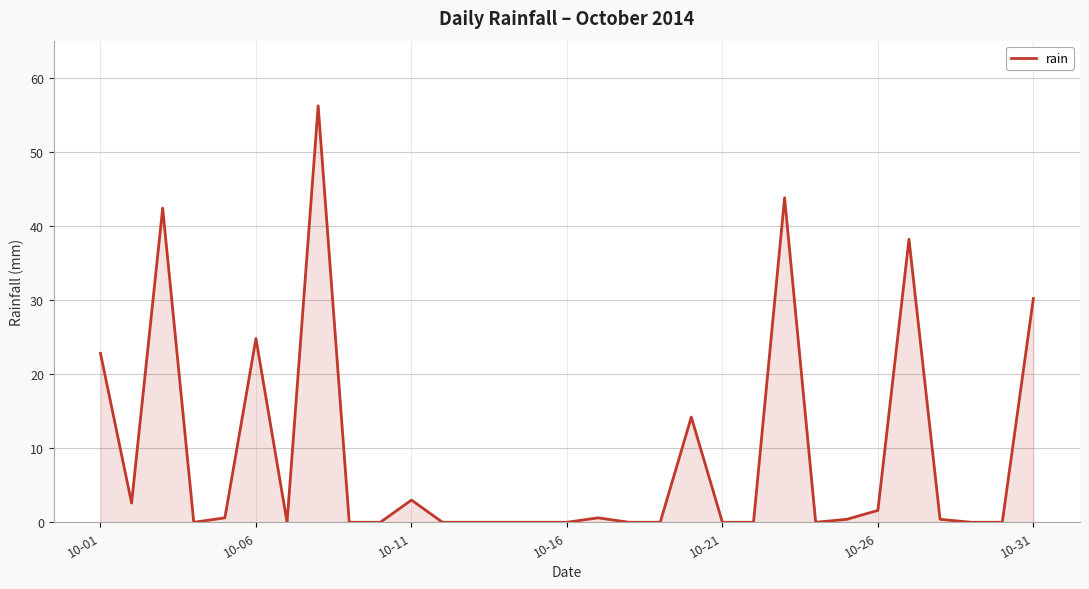

What is the maximum value shown in the chart?

56.2